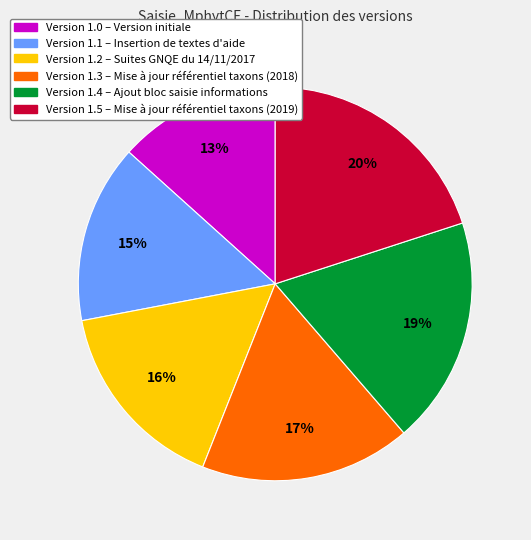

Is there any slice that represents more than half of the pie?

No